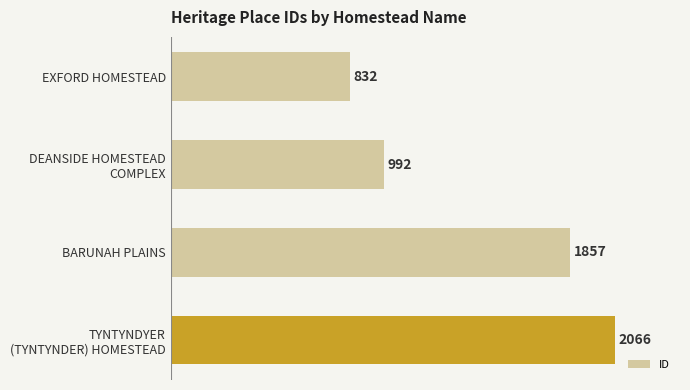

Where is the data nearest to the value 1449?

BARUNAH PLAINS